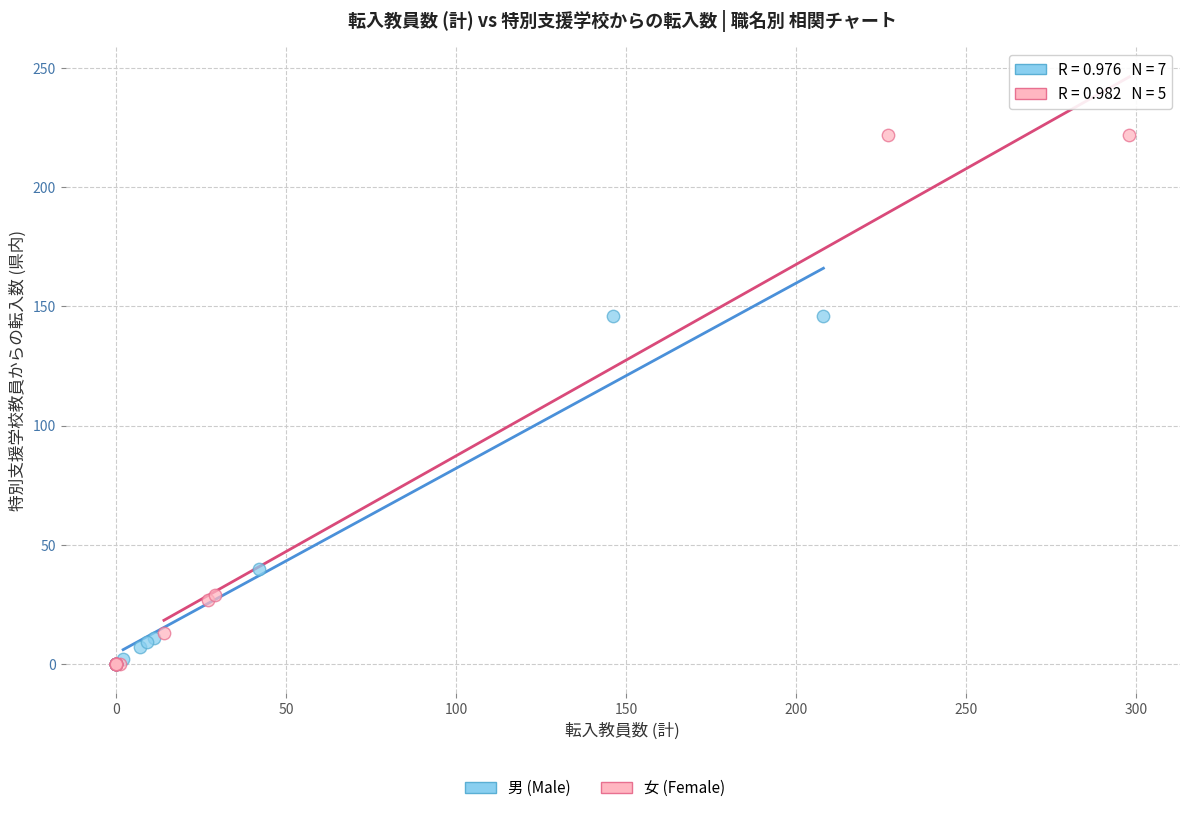

Which series contains the highest Y value?

女 (Female)